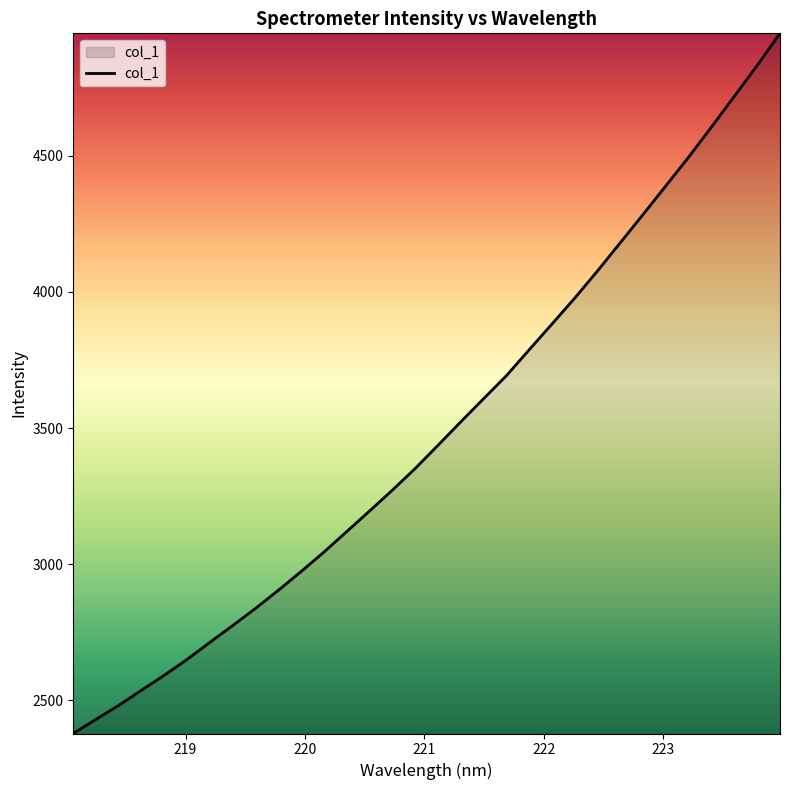

What is the maximum value shown in the chart?

4949.9